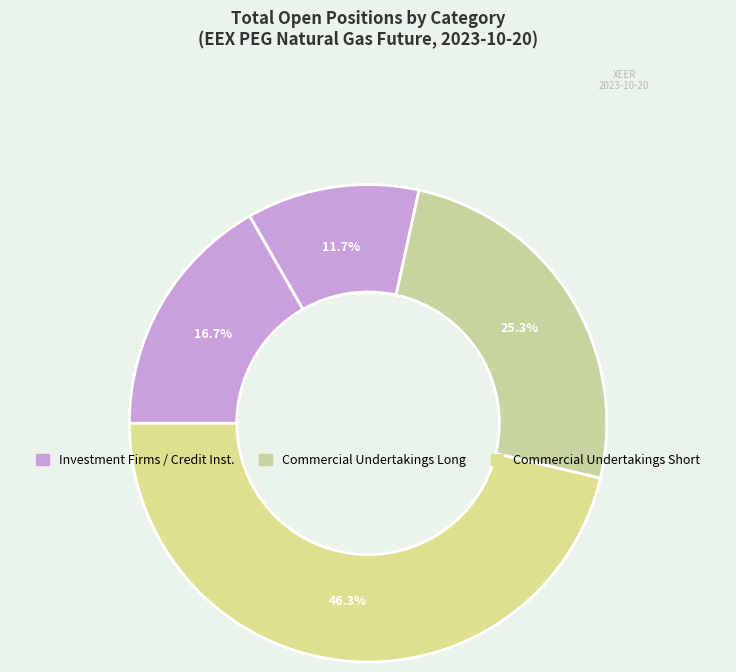

How many segments does this pie chart have?

4